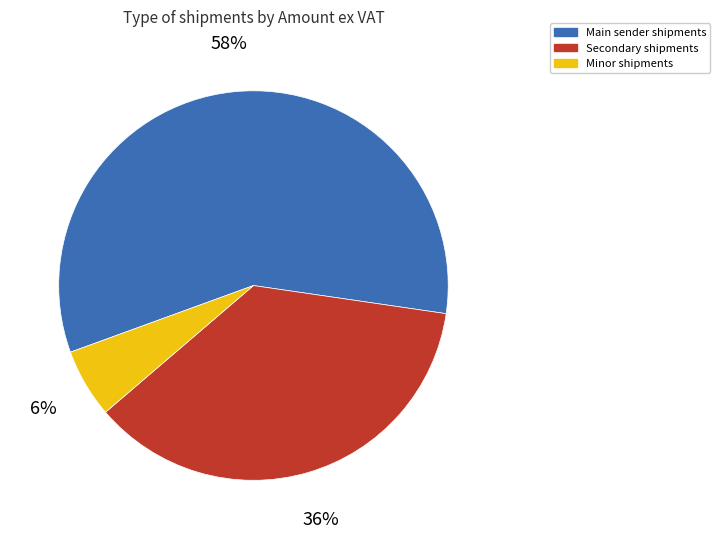

How many slices are in this pie chart?

3